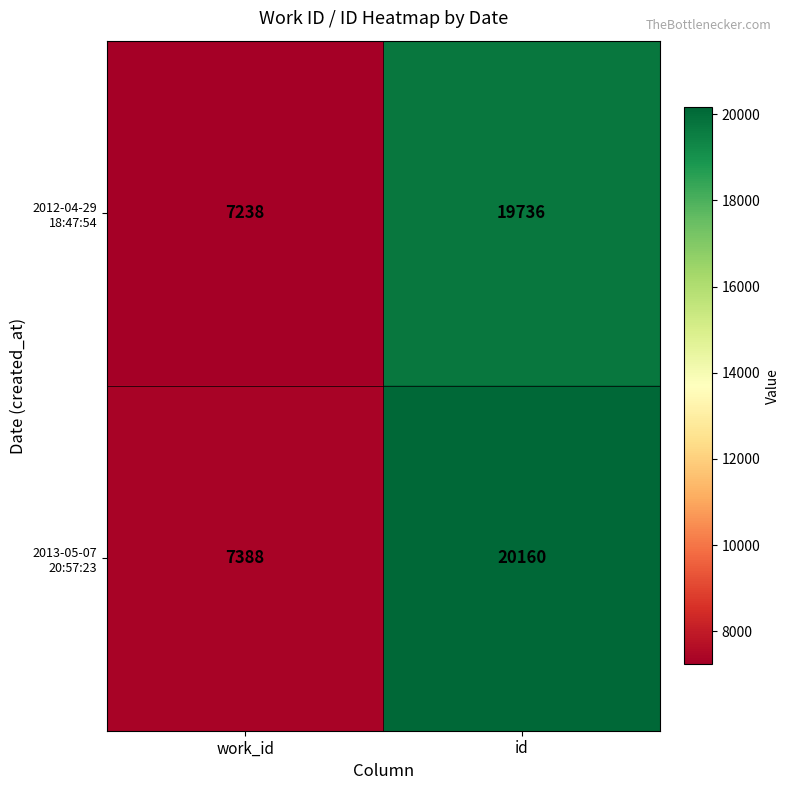

At which category is the sum across all series the highest?

id